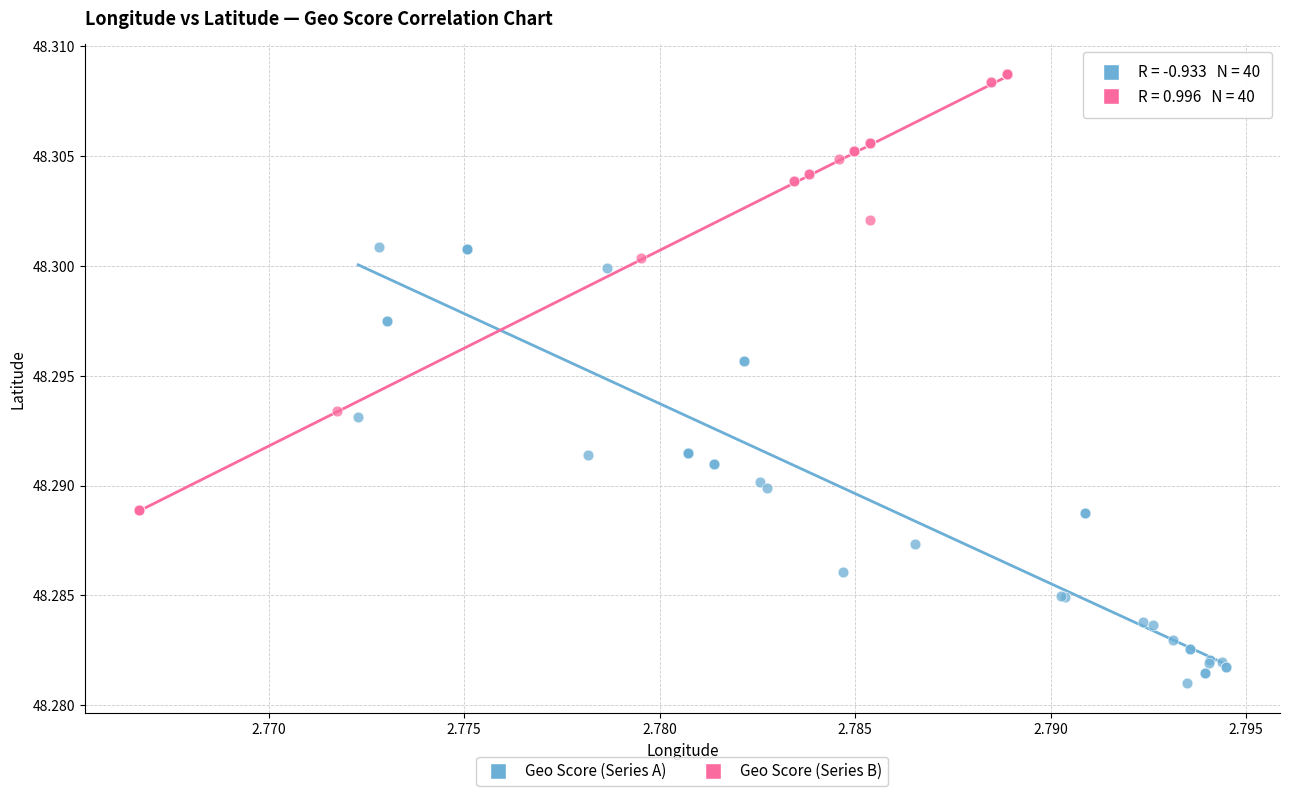

Which series contains the highest Y value?

Geo Score (Series B)